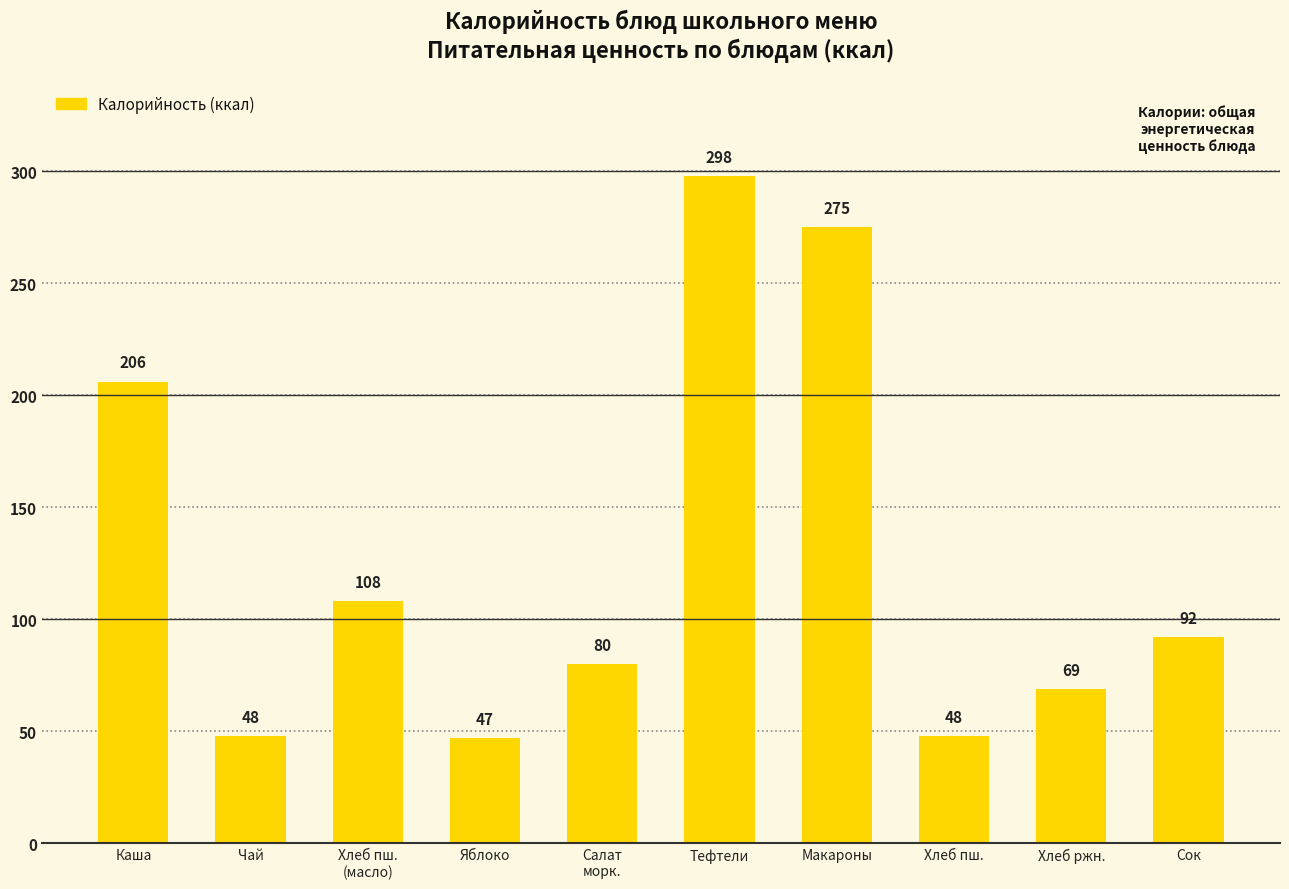

What is the difference between the second highest and second lowest values?

227.4